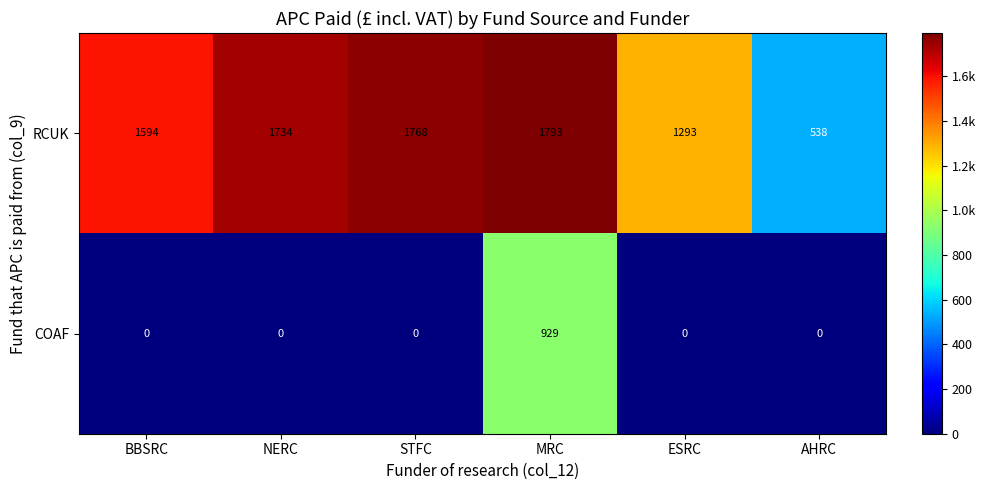

What is the maximum value for COAF?

929